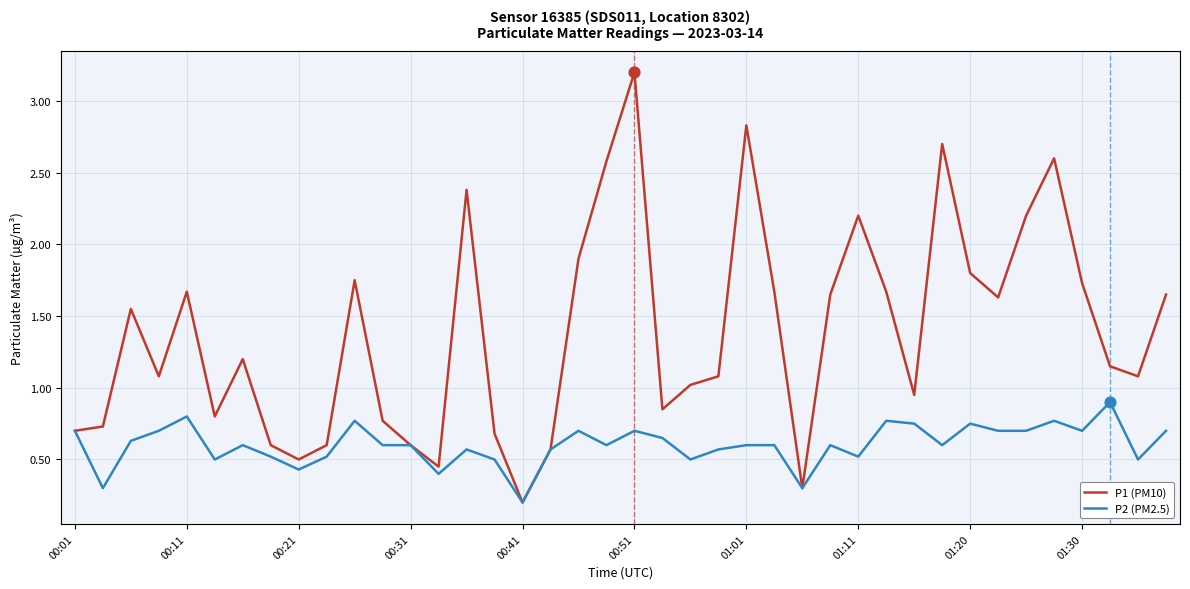

Which series has the largest total across all categories?

P1 (PM10)